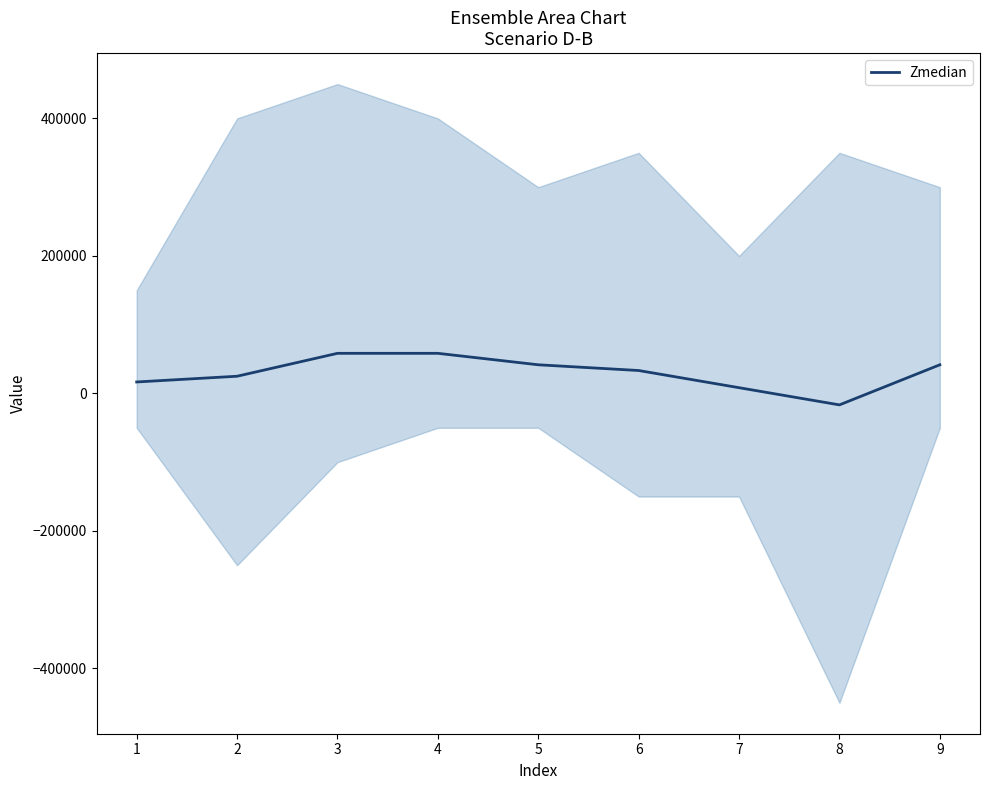

How many lines are shown in the chart?

1